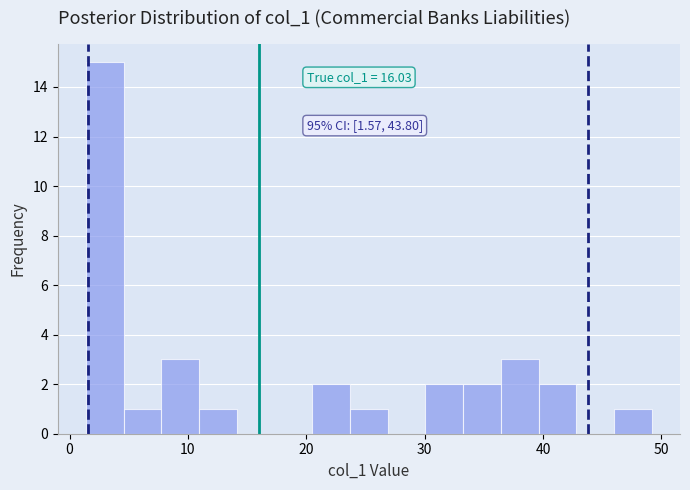

Read against the x-axis, roughly where is the centre of the tallest bar?

3